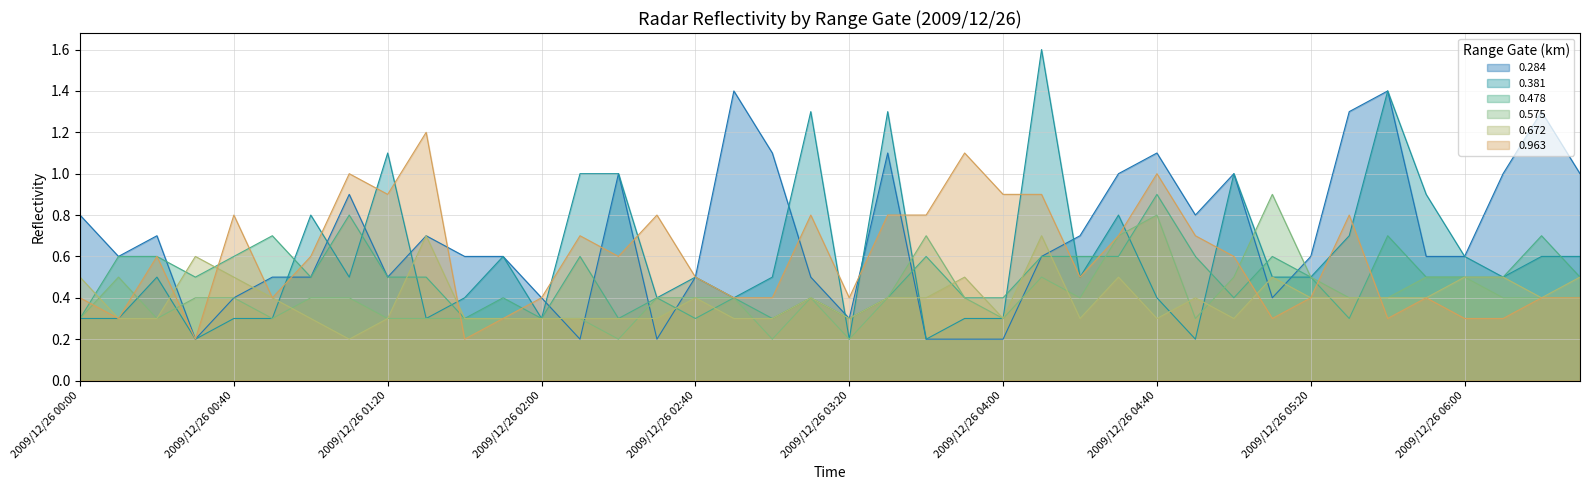

How many lines are shown in the chart?

6